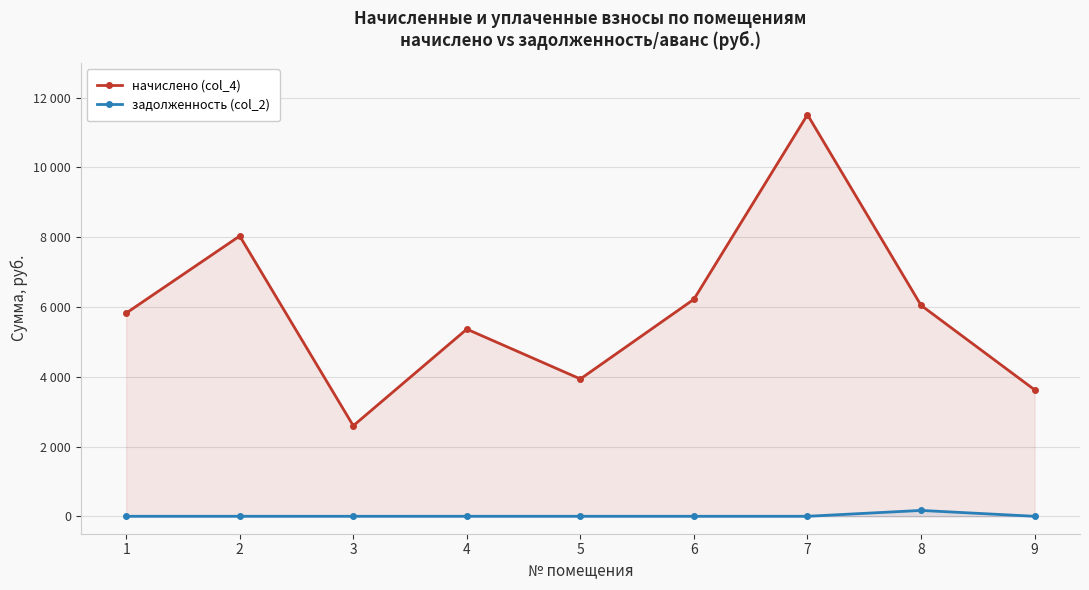

How many values in the задолженность (col_2) series exceed 0?

2